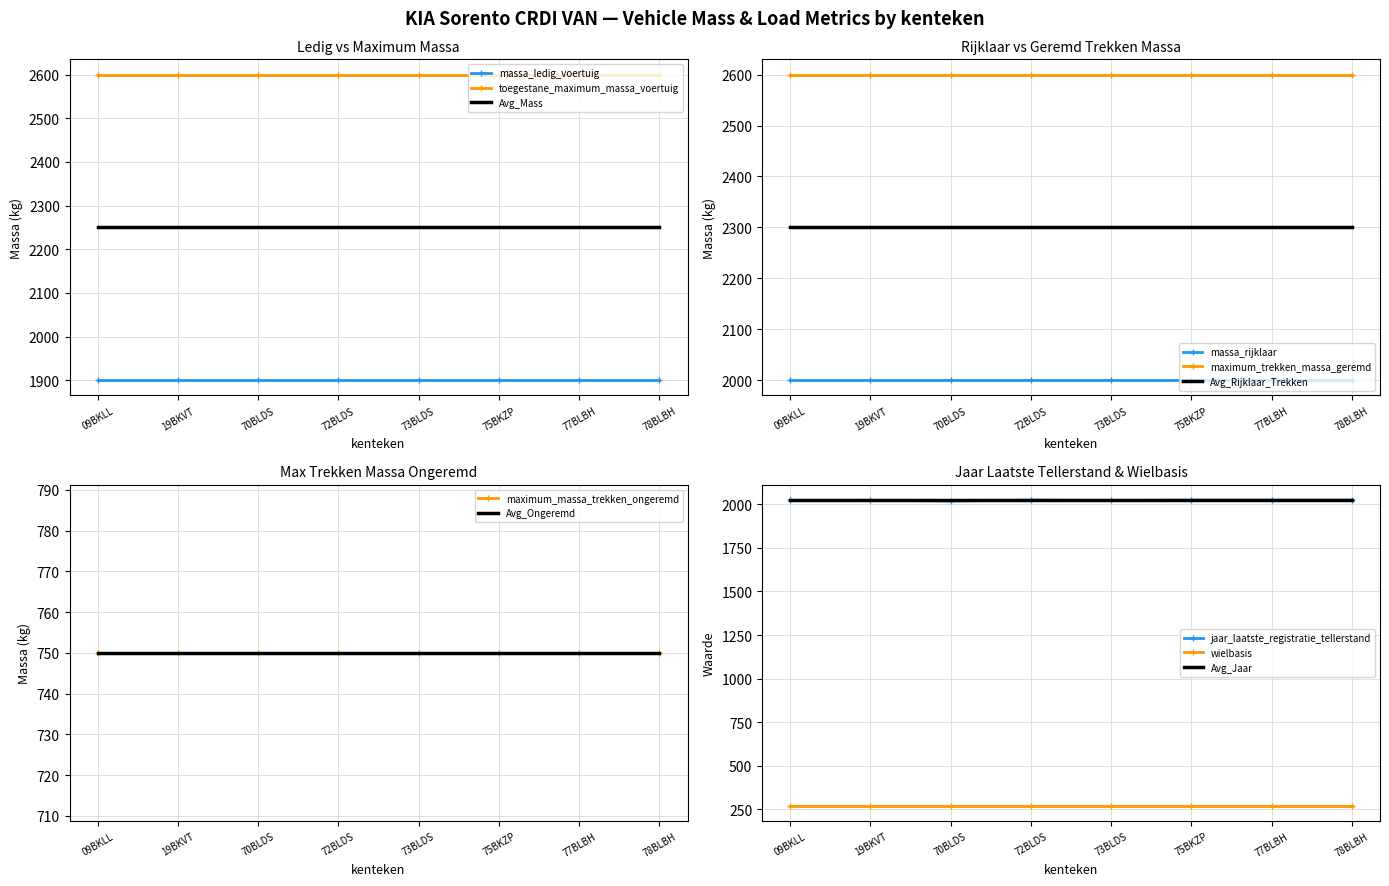

True or false: massa_ledig_voertuig and maximum_massa_trekken_ongeremd intersect in this chart.

False